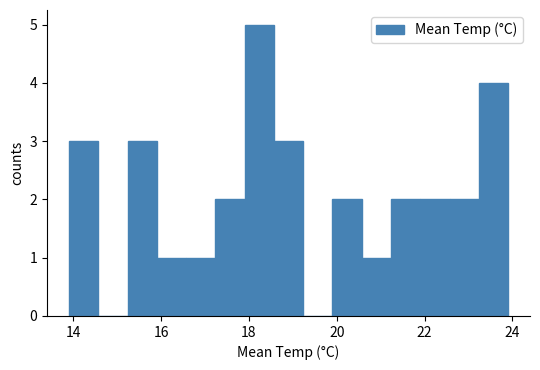

Read against the x-axis, roughly where is the centre of the tallest bar?

18.2